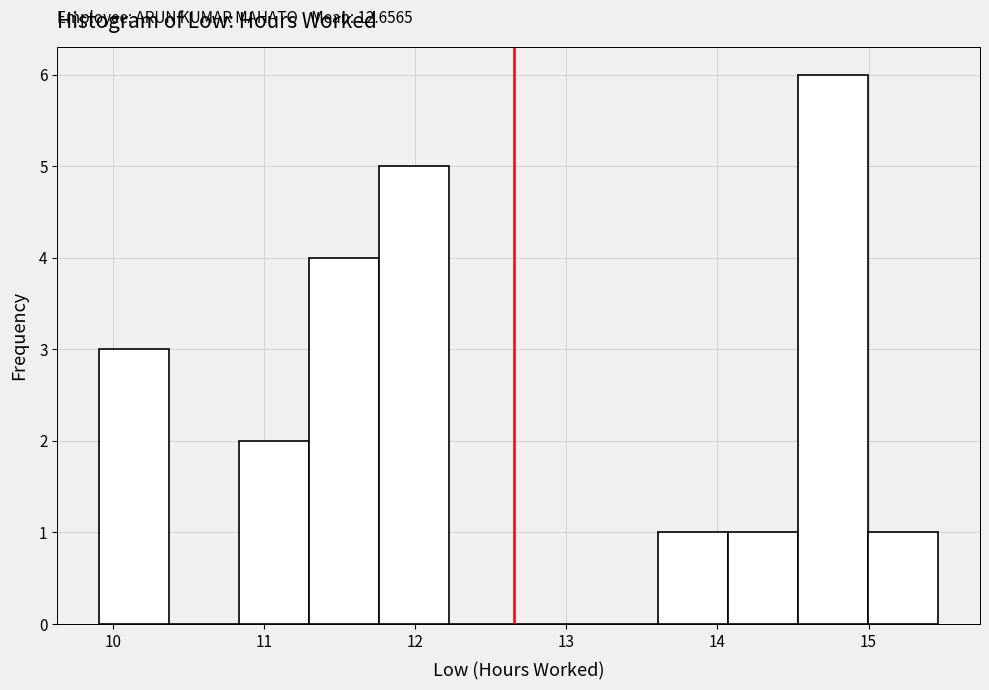

Over which range of the x-axis is the bar tallest?

14.5 to 15.0